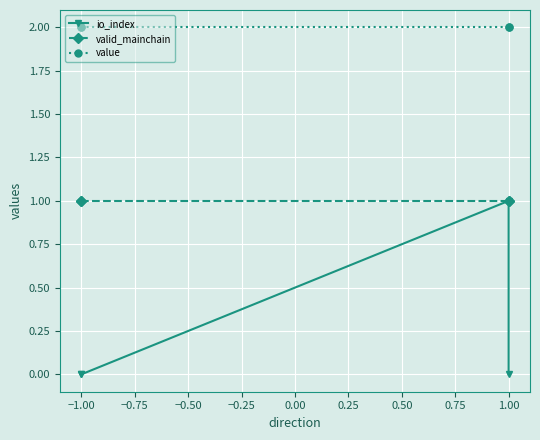

Which series has the largest range (max minus min)?

io_index